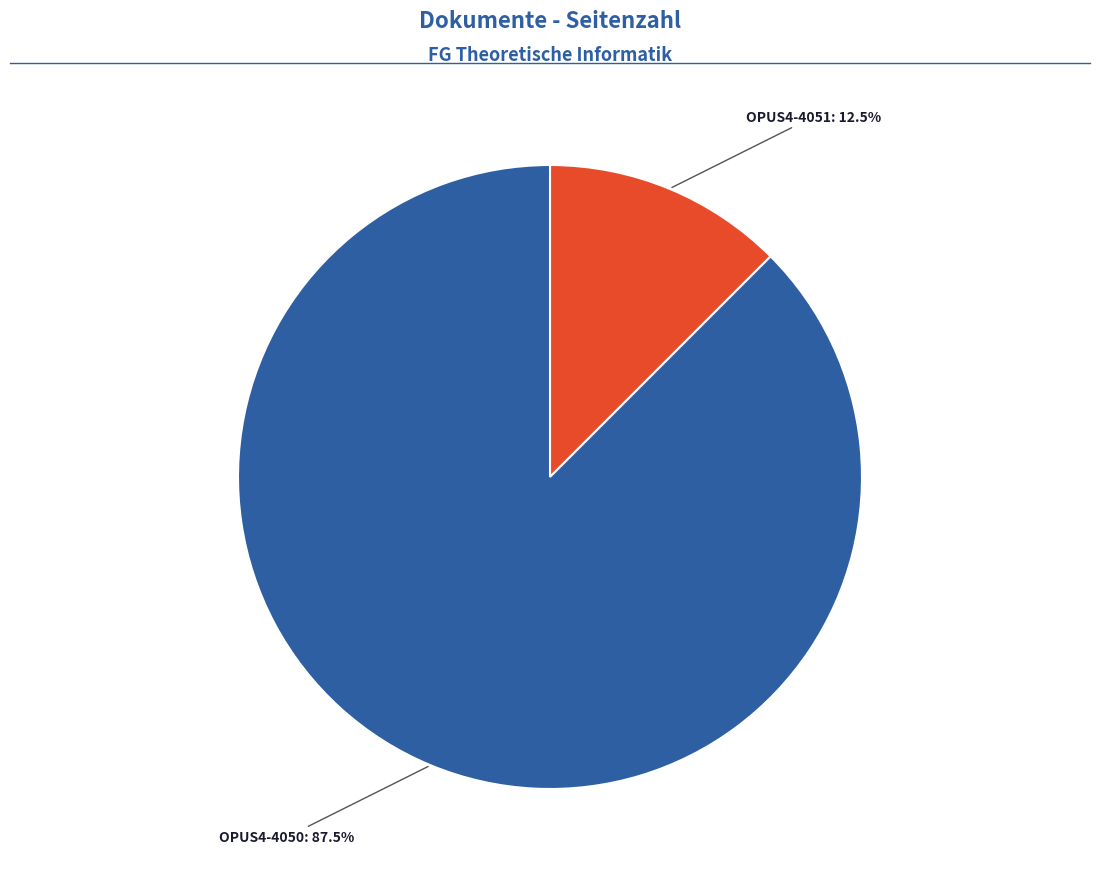

Does any single category account for the majority?

Yes